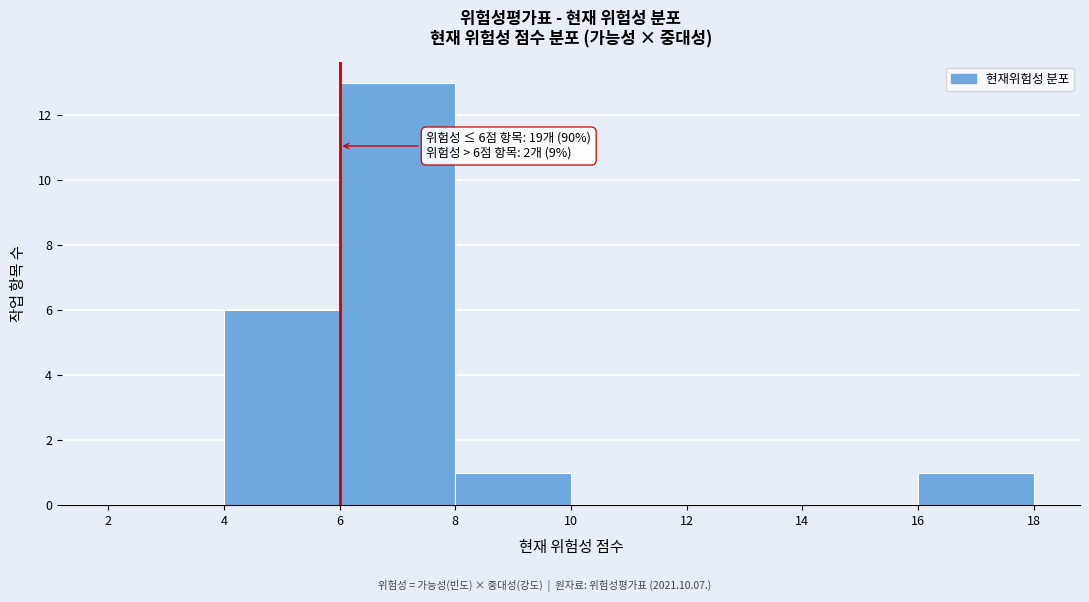

Which range on the x-axis has the tallest bar?

6 to 8